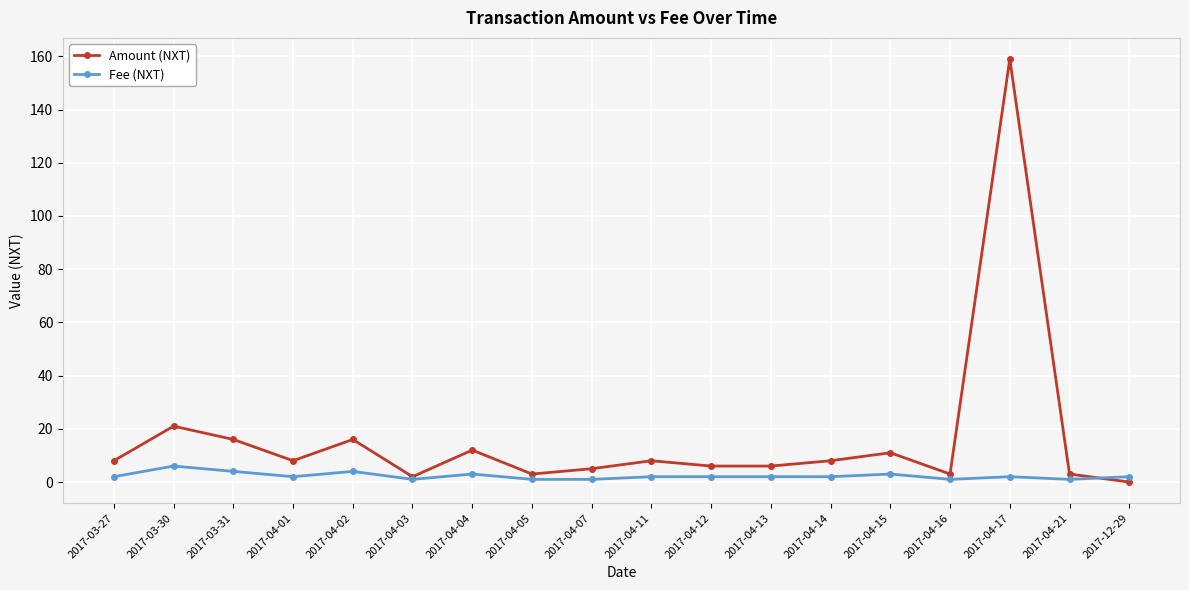

What are all the series names shown in the legend?

Amount (NXT), Fee (NXT)